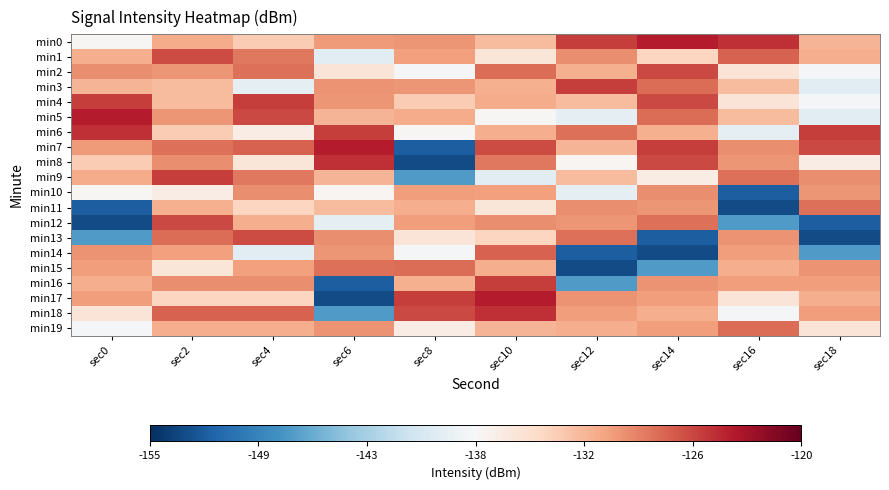

Reading left to right, extract all data points from this chart.

min0: sec0=-137.2	sec2=-131.0	sec4=-133.1	sec6=-130.1	sec8=-129.7	sec10=-131.9	sec12=-125.4	sec14=-123.8	sec16=-124.8	sec18=-131.5
min1: sec0=-131.1	sec2=-126.0	sec4=-128.3	sec6=-139.3	sec8=-130.4	sec10=-135.3	sec12=-129.4	sec14=-133.8	sec16=-127.1	sec18=-131.1
min2: sec0=-129.3	sec2=-129.8	sec4=-127.8	sec6=-135.3	sec8=-137.7	sec10=-127.8	sec12=-131.3	sec14=-126.0	sec16=-135.3	sec18=-137.7
min3: sec0=-131.5	sec2=-132.0	sec4=-139.2	sec6=-129.7	sec8=-129.8	sec10=-131.3	sec12=-125.4	sec14=-127.8	sec16=-132.0	sec18=-139.3
min4: sec0=-125.4	sec2=-131.9	sec4=-125.4	sec6=-129.7	sec8=-133.1	sec10=-131.0	sec12=-132.0	sec14=-126.0	sec16=-135.3	sec18=-137.7
min5: sec0=-123.8	sec2=-129.7	sec4=-126.0	sec6=-131.5	sec8=-131.0	sec10=-137.2	sec12=-139.2	sec14=-127.8	sec16=-132.0	sec18=-139.3
min6: sec0=-124.8	sec2=-133.1	sec4=-136.2	sec6=-125.4	sec8=-137.2	sec10=-131.1	sec12=-127.8	sec14=-131.3	sec16=-139.2	sec18=-125.4
min7: sec0=-130.1	sec2=-127.8	sec4=-127.1	sec6=-123.8	sec8=-152.0	sec10=-126.0	sec12=-131.5	sec14=-125.4	sec16=-129.3	sec18=-126.0
min8: sec0=-133.1	sec2=-129.3	sec4=-135.3	sec6=-124.8	sec8=-153.2	sec10=-128.3	sec12=-137.2	sec14=-126.0	sec16=-129.8	sec18=-136.2
min9: sec0=-131.0	sec2=-125.4	sec4=-128.3	sec6=-131.5	sec8=-147.5	sec10=-139.3	sec12=-132.0	sec14=-136.2	sec16=-127.8	sec18=-129.3
min10: sec0=-137.2	sec2=-136.2	sec4=-129.4	sec6=-137.2	sec8=-130.2	sec10=-130.4	sec12=-139.2	sec14=-129.3	sec16=-152.0	sec18=-129.8
min11: sec0=-152.0	sec2=-131.3	sec4=-133.8	sec6=-132.0	sec8=-131.1	sec10=-135.3	sec12=-129.3	sec14=-129.8	sec16=-153.2	sec18=-127.8
min12: sec0=-153.2	sec2=-126.0	sec4=-131.1	sec6=-139.2	sec8=-130.2	sec10=-129.4	sec12=-129.8	sec14=-127.8	sec16=-147.5	sec18=-152.0
min13: sec0=-147.5	sec2=-127.8	sec4=-126.0	sec6=-129.3	sec8=-135.3	sec10=-133.8	sec12=-127.8	sec14=-152.0	sec16=-129.7	sec18=-153.2
min14: sec0=-129.7	sec2=-130.4	sec4=-139.3	sec6=-129.8	sec8=-137.7	sec10=-127.1	sec12=-152.0	sec14=-153.2	sec16=-130.2	sec18=-147.5
min15: sec0=-130.2	sec2=-135.3	sec4=-130.4	sec6=-127.8	sec8=-127.8	sec10=-131.1	sec12=-153.2	sec14=-147.5	sec16=-131.1	sec18=-129.7
min16: sec0=-131.1	sec2=-129.4	sec4=-129.4	sec6=-152.0	sec8=-131.3	sec10=-125.4	sec12=-147.5	sec14=-129.7	sec16=-130.2	sec18=-130.2
min17: sec0=-130.2	sec2=-133.8	sec4=-133.8	sec6=-153.2	sec8=-125.4	sec10=-123.8	sec12=-129.7	sec14=-130.2	sec16=-135.3	sec18=-131.1
min18: sec0=-135.3	sec2=-127.1	sec4=-127.1	sec6=-147.5	sec8=-126.0	sec10=-124.8	sec12=-130.2	sec14=-131.1	sec16=-137.7	sec18=-130.2
min19: sec0=-137.7	sec2=-131.1	sec4=-131.1	sec6=-129.7	sec8=-136.2	sec10=-131.5	sec12=-131.1	sec14=-130.2	sec16=-127.8	sec18=-135.3